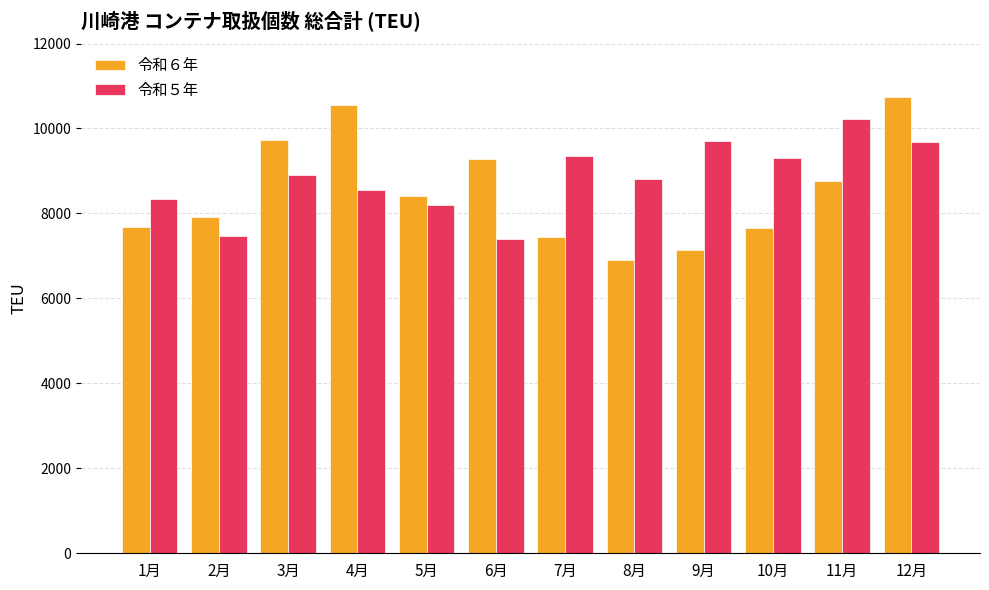

How many bars are there in each group?

2